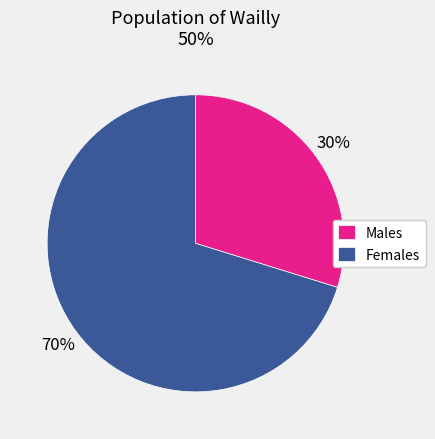

Do Females and Males together represent more than half of the pie?

Yes